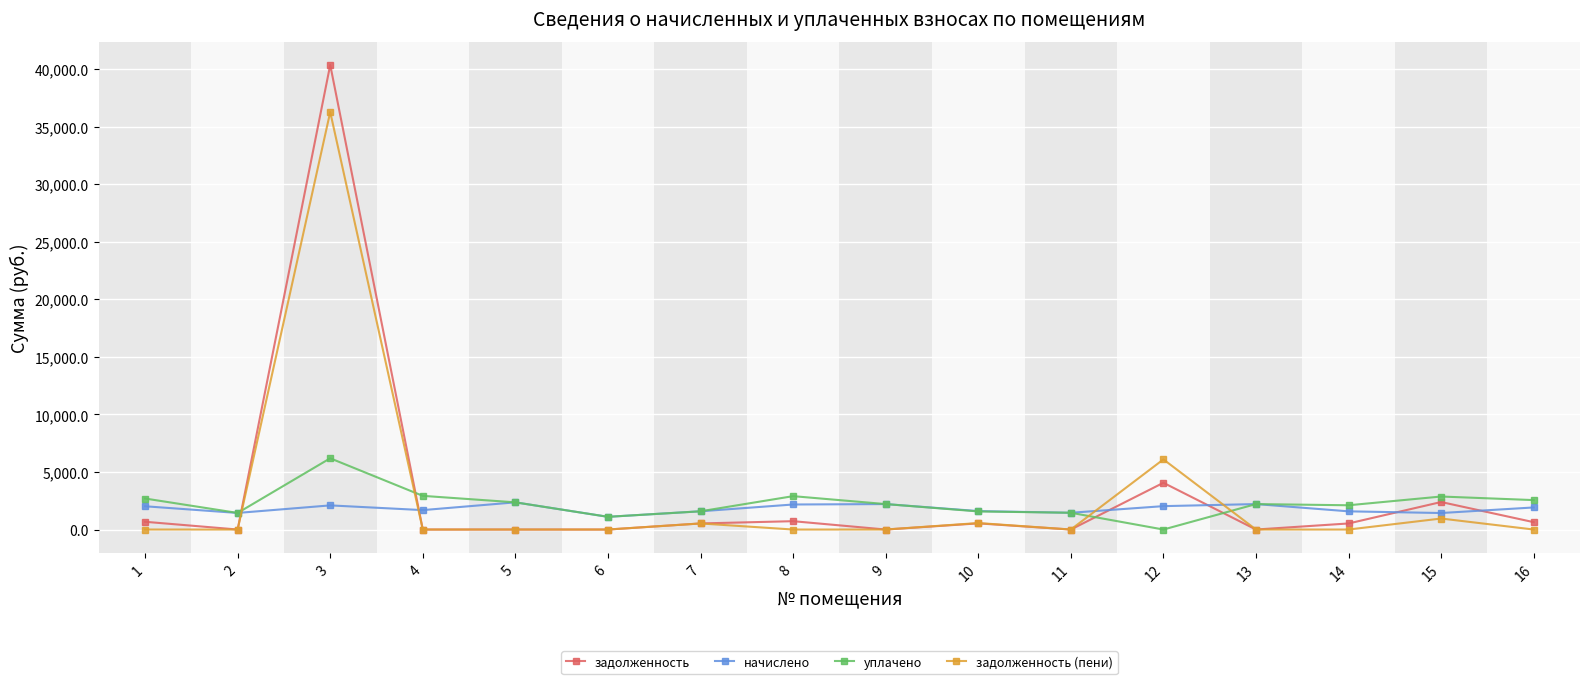

What are all the series names shown in the legend?

задолженность, начислено, уплачено, задолженность (пени)